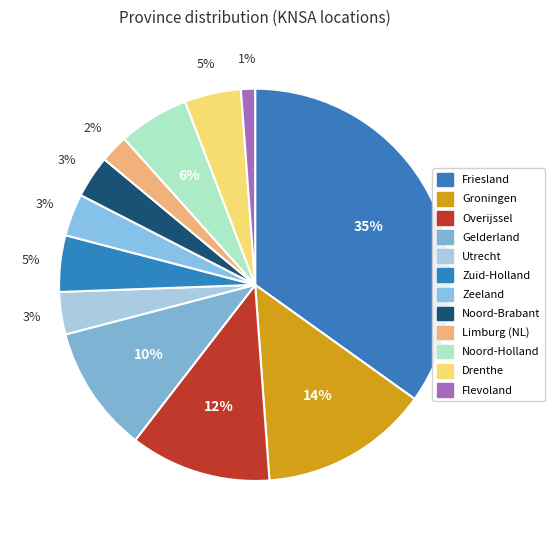

Is Gelderland the majority of the pie?

No